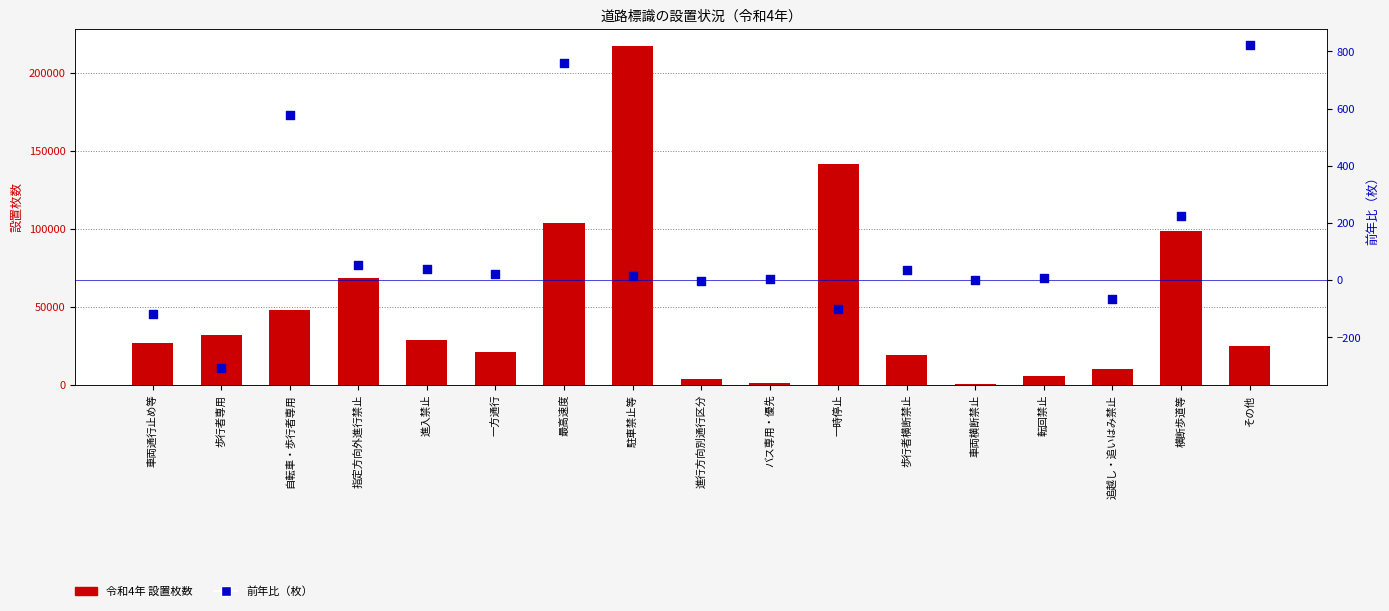

Which series reaches the minimum Y coordinate?

前年比（枚）